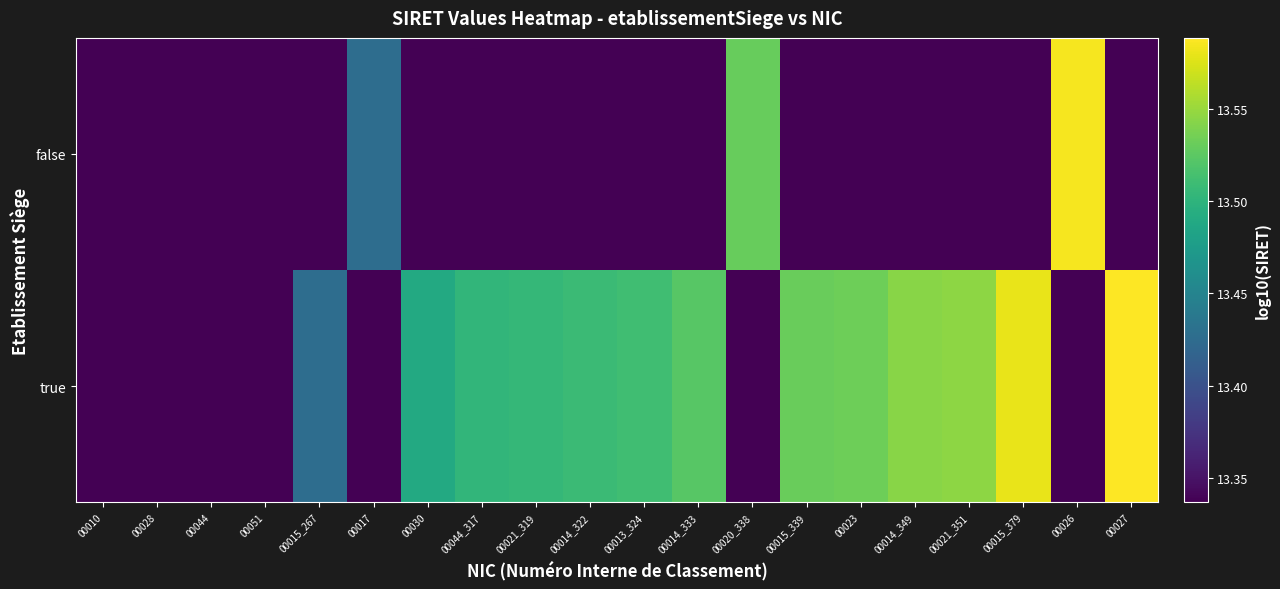

Between 00014_322 and 00013_324, which is larger?

00013_324